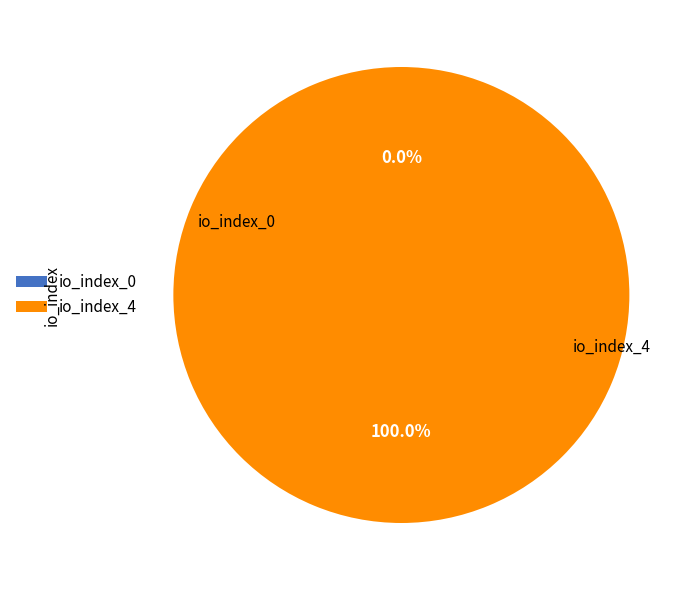

Is there a majority slice in this chart?

Yes